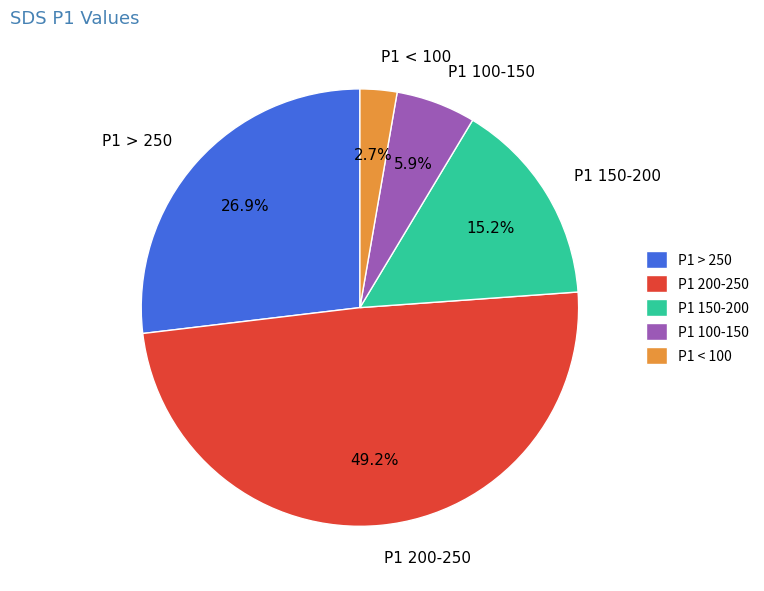

What is the largest slice in the pie chart?

P1 200-250